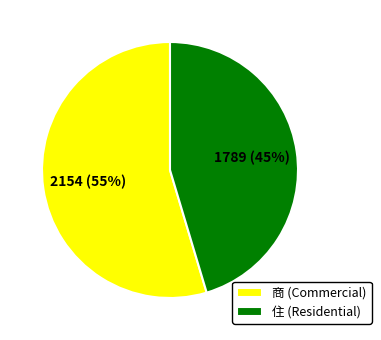

Which category has the smallest portion of the pie?

住 (Residential)